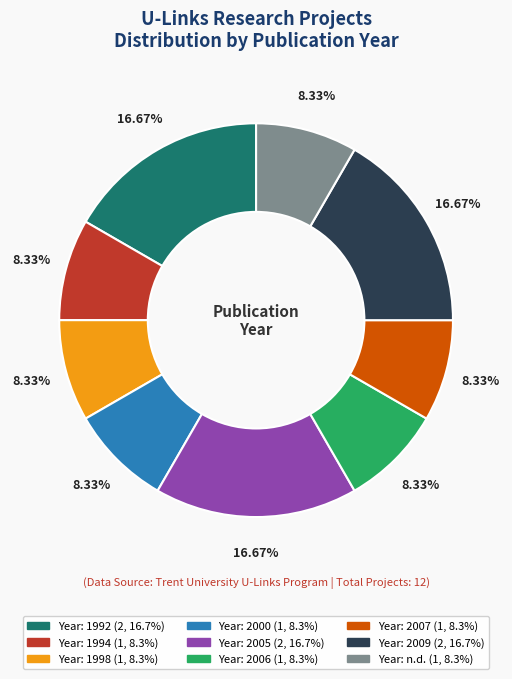

Count the number of slices in the pie.

9